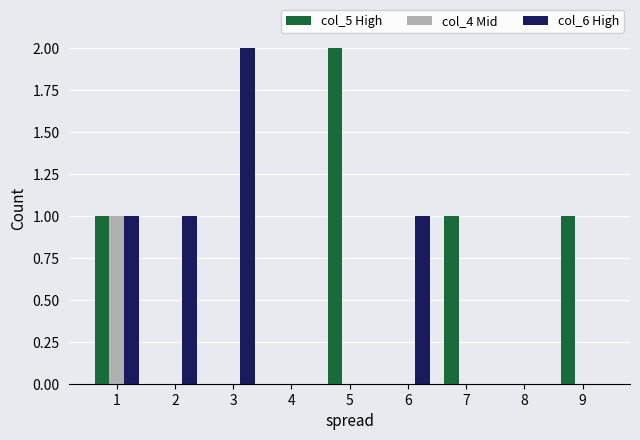

What is the total value across all series at 1?

3